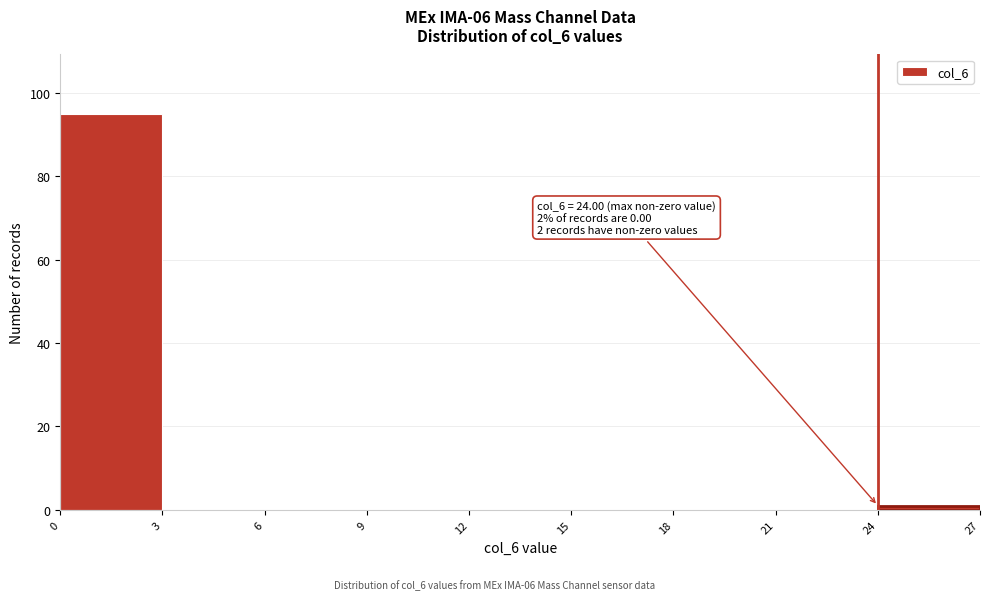

Over which range of the x-axis is the bar tallest?

0 to 3